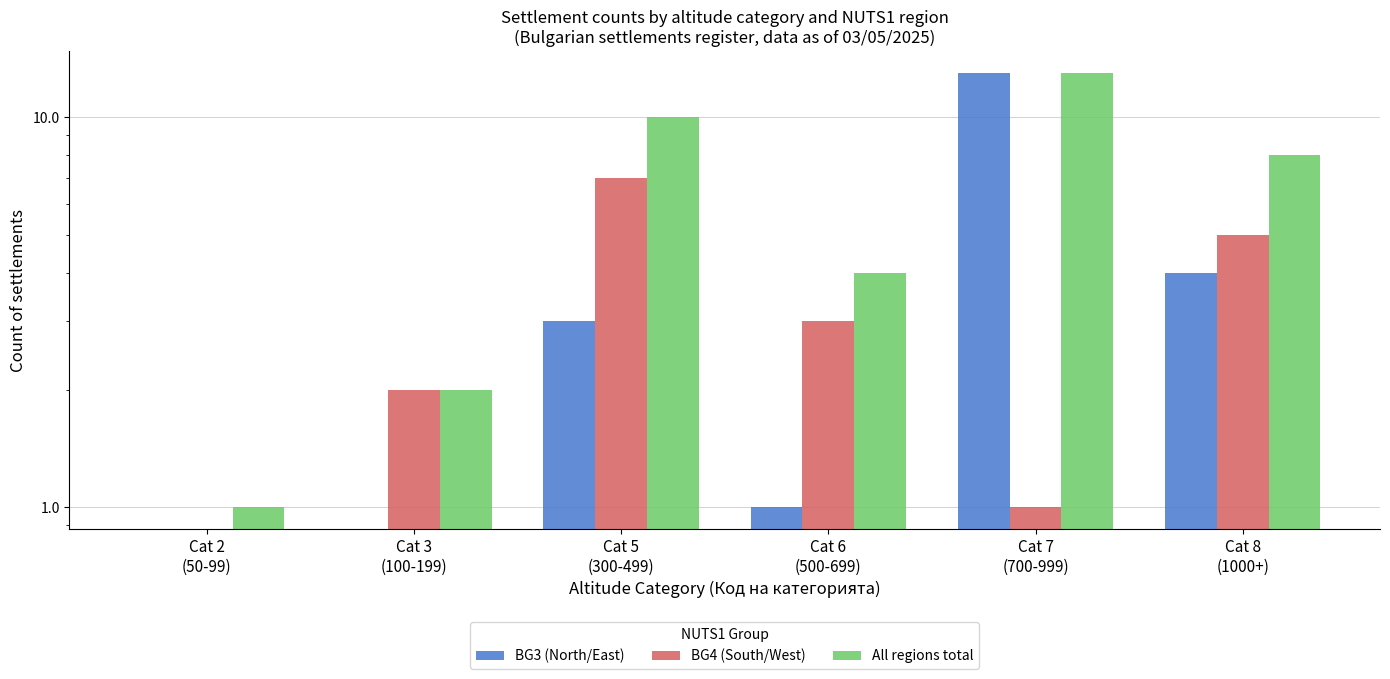

Reading right to left, list all the values displayed in this chart.

BG3 (North/East): Cat 8
(1000+)=4	Cat 7
(700-999)=13	Cat 6
(500-699)=1	Cat 5
(300-499)=3	Cat 3
(100-199)=0	Cat 2
(50-99)=0
BG4 (South/West): Cat 8
(1000+)=5	Cat 7
(700-999)=1	Cat 6
(500-699)=3	Cat 5
(300-499)=7	Cat 3
(100-199)=2	Cat 2
(50-99)=0
All regions total: Cat 8
(1000+)=8	Cat 7
(700-999)=13	Cat 6
(500-699)=4	Cat 5
(300-499)=10	Cat 3
(100-199)=2	Cat 2
(50-99)=1